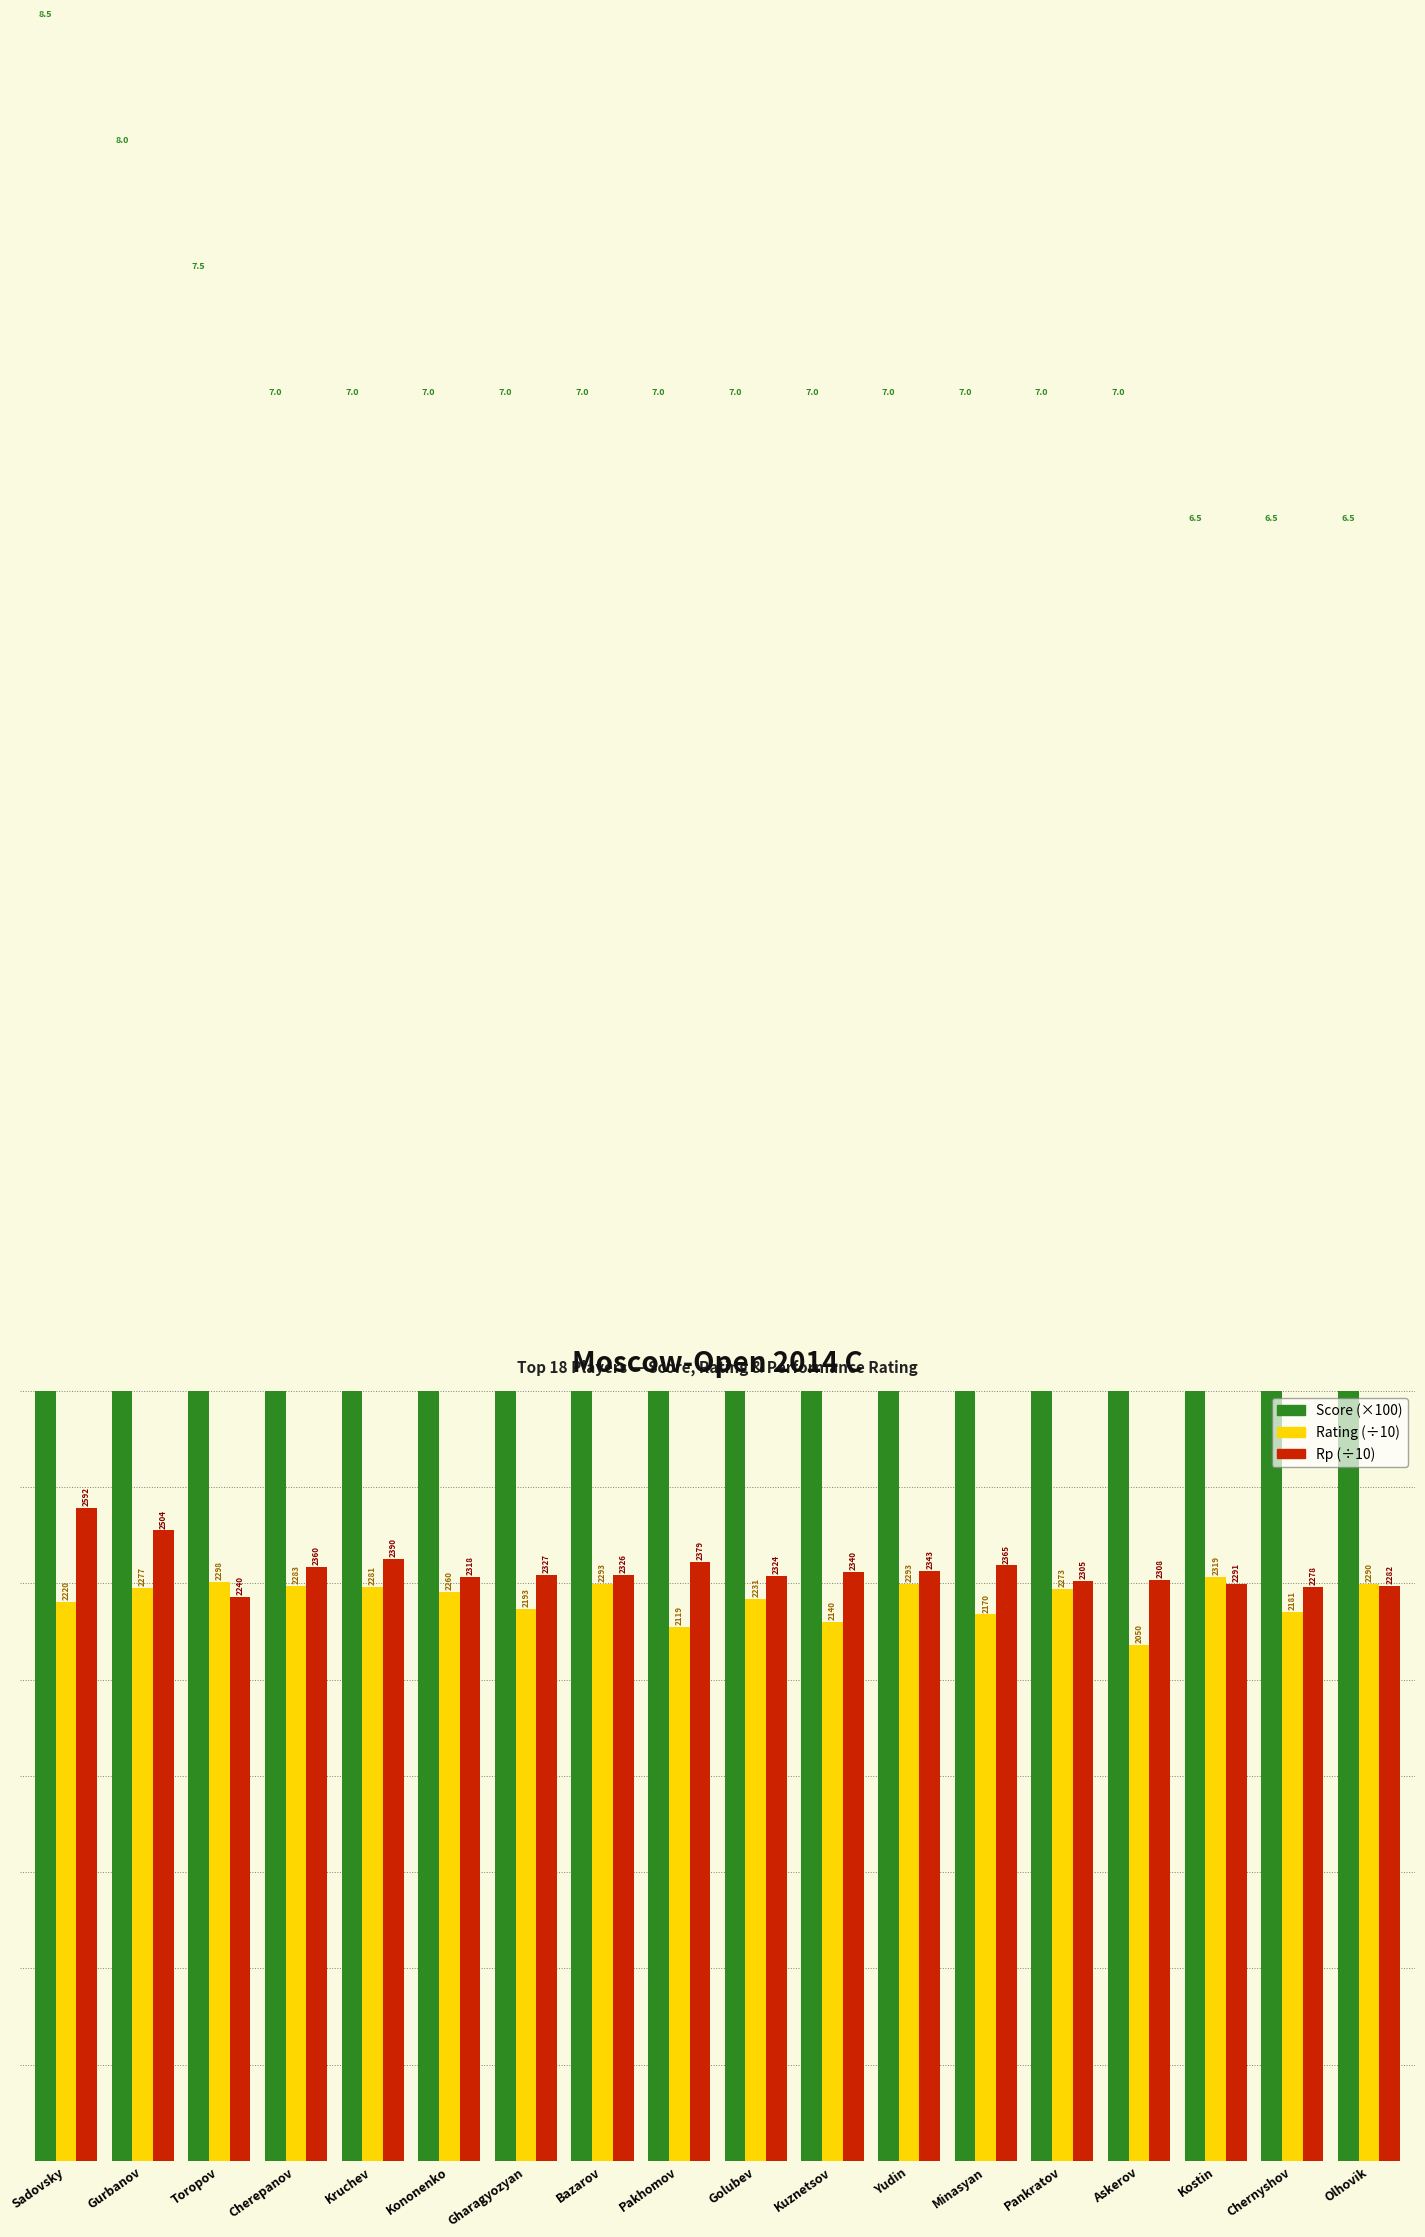

At which category is the sum across all series the highest?

Sadovsky